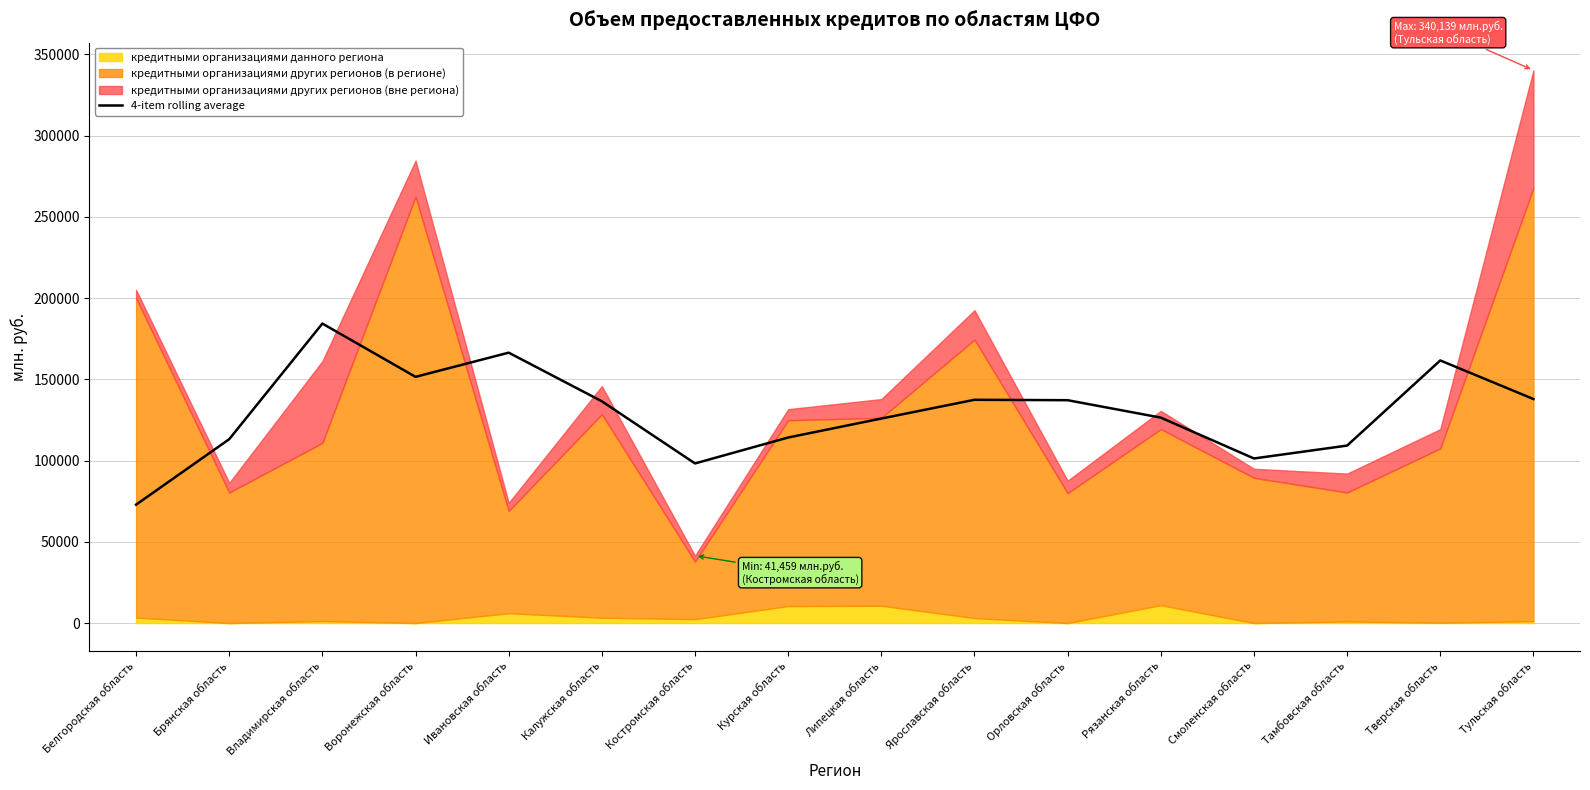

How many lines are shown in the chart?

1